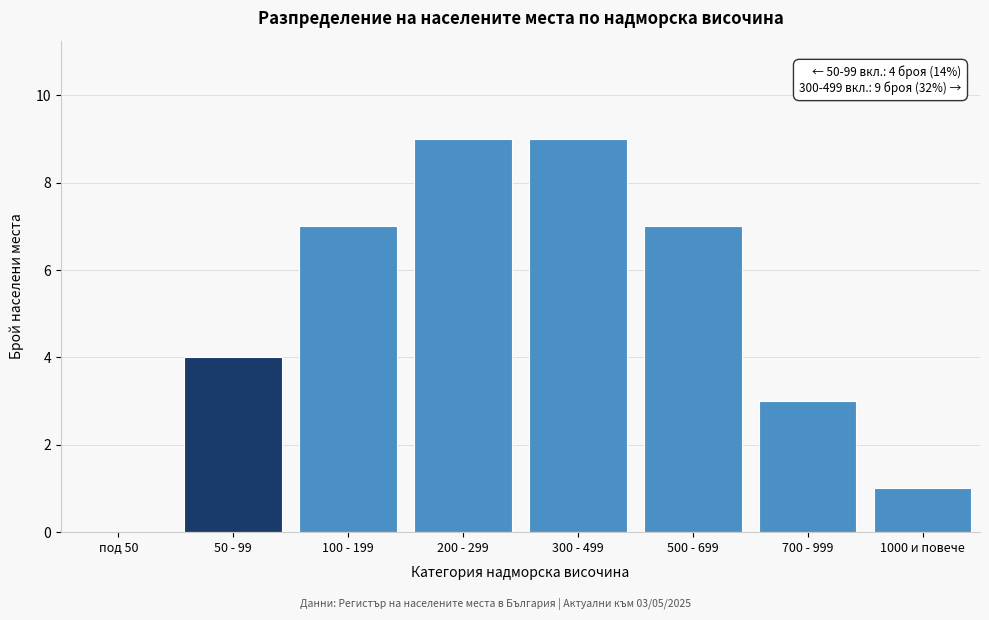

Reading left to right, list all the values displayed in this chart.

под 50=0	50 - 99=4	100 - 199=7	200 - 299=9	300 - 499=9	500 - 699=7	700 - 999=3	1000 и повече=1